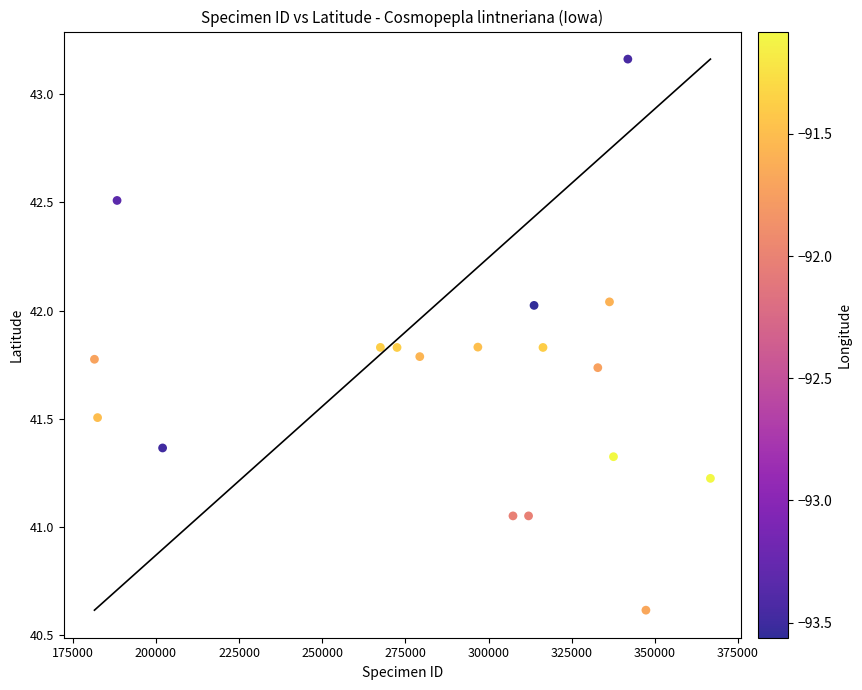

What is the range of X values (max minus min)?

185199.0